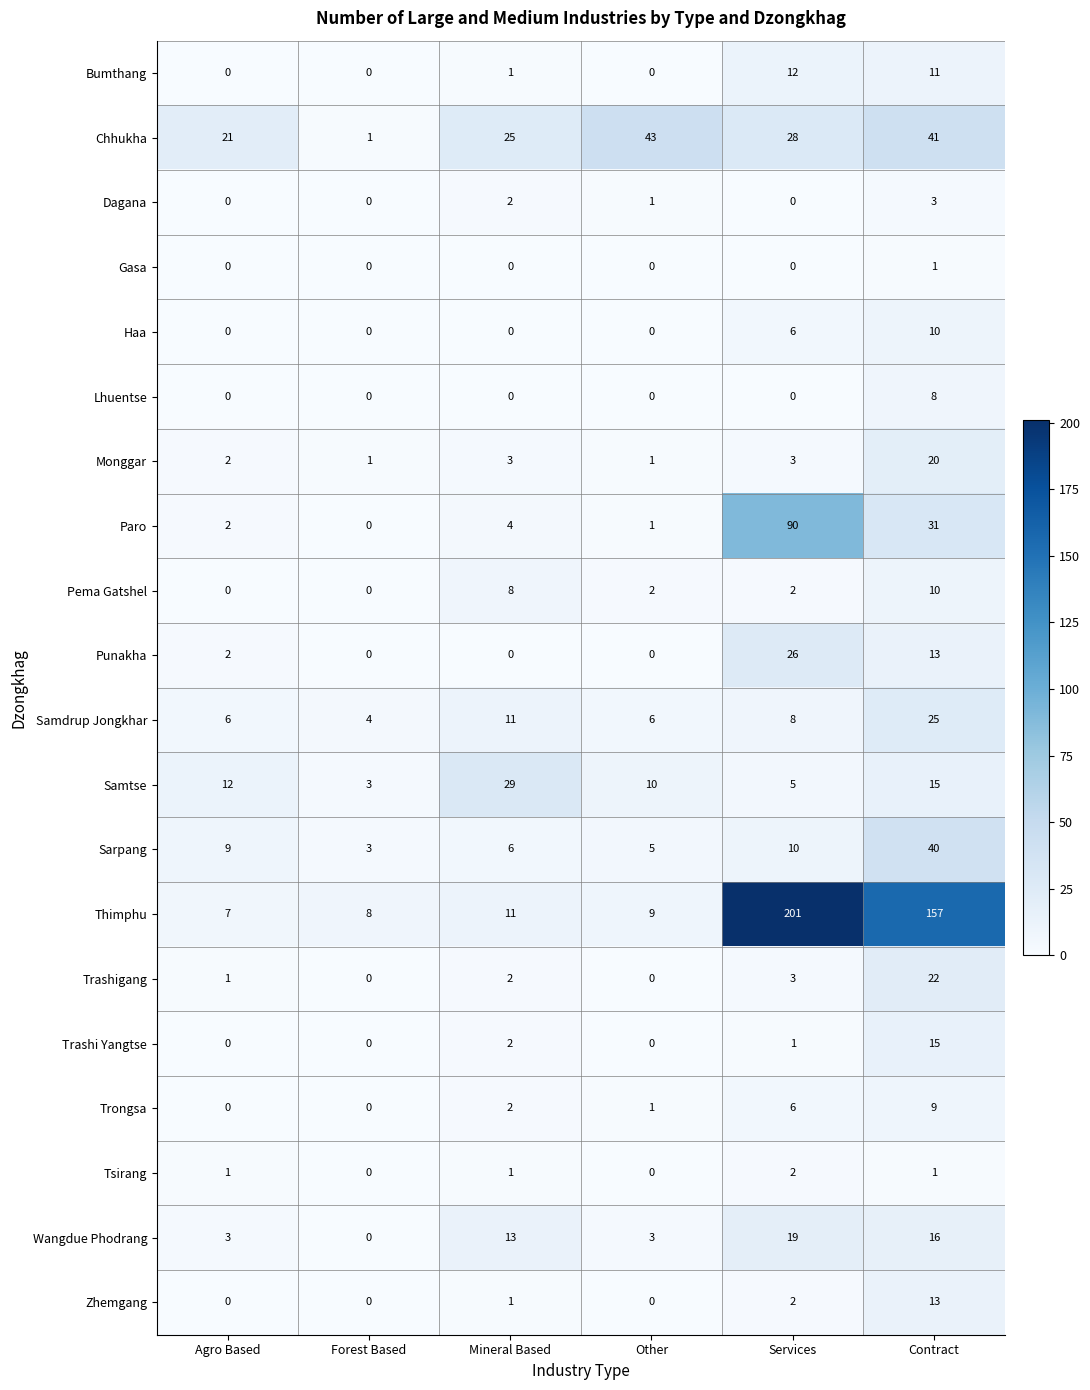

What is the average value of the Thimphu series?

66